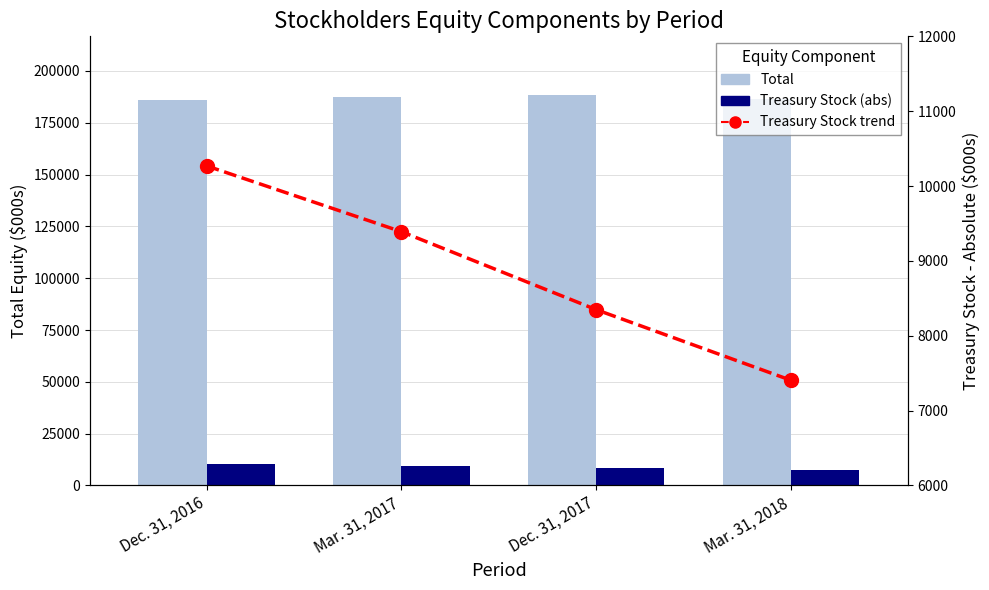

What is the difference between the second highest and minimum values in the Total series?

1342